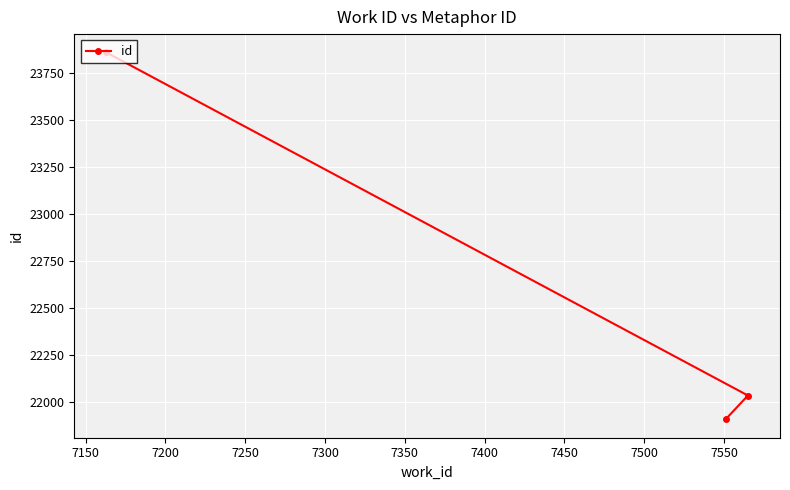

What is the maximum value shown in the chart?

23860